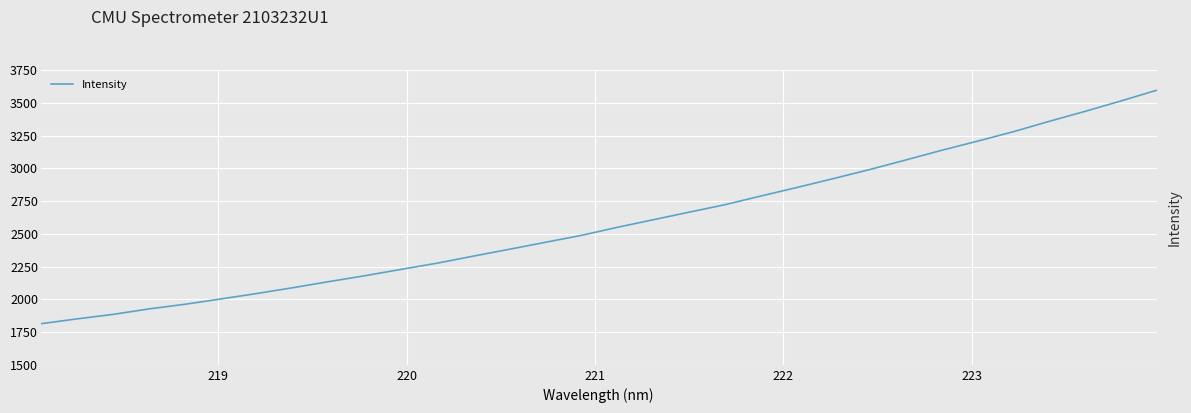

What is the minimum value shown in the chart?

1813.7